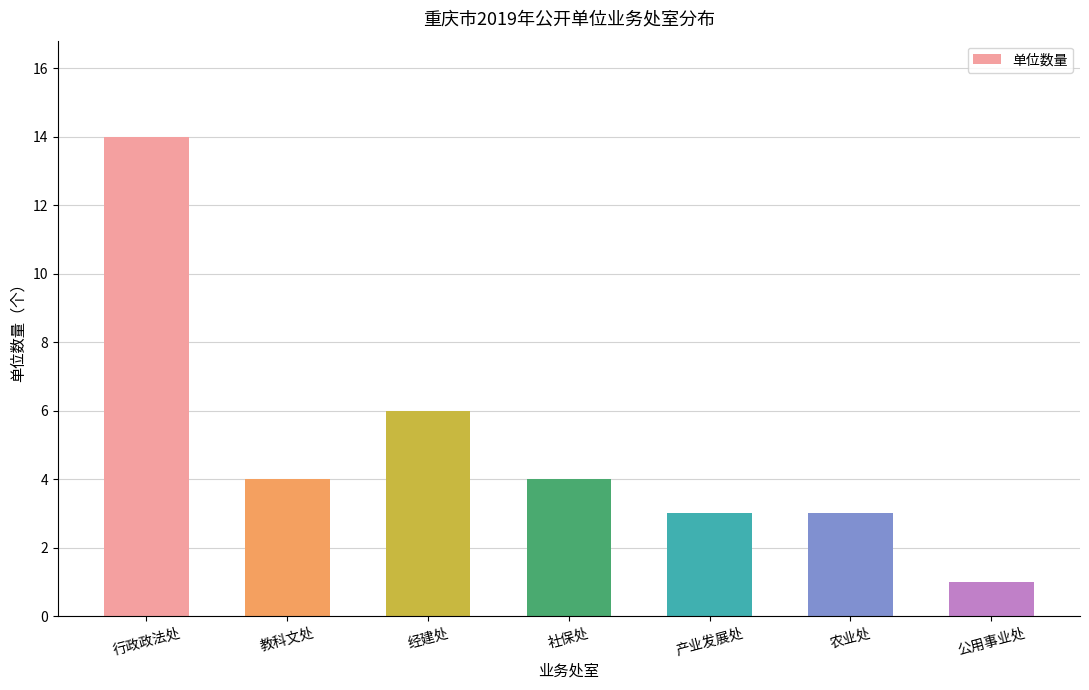

What is the sum of the values at 产业发展处 and 经建处?

9